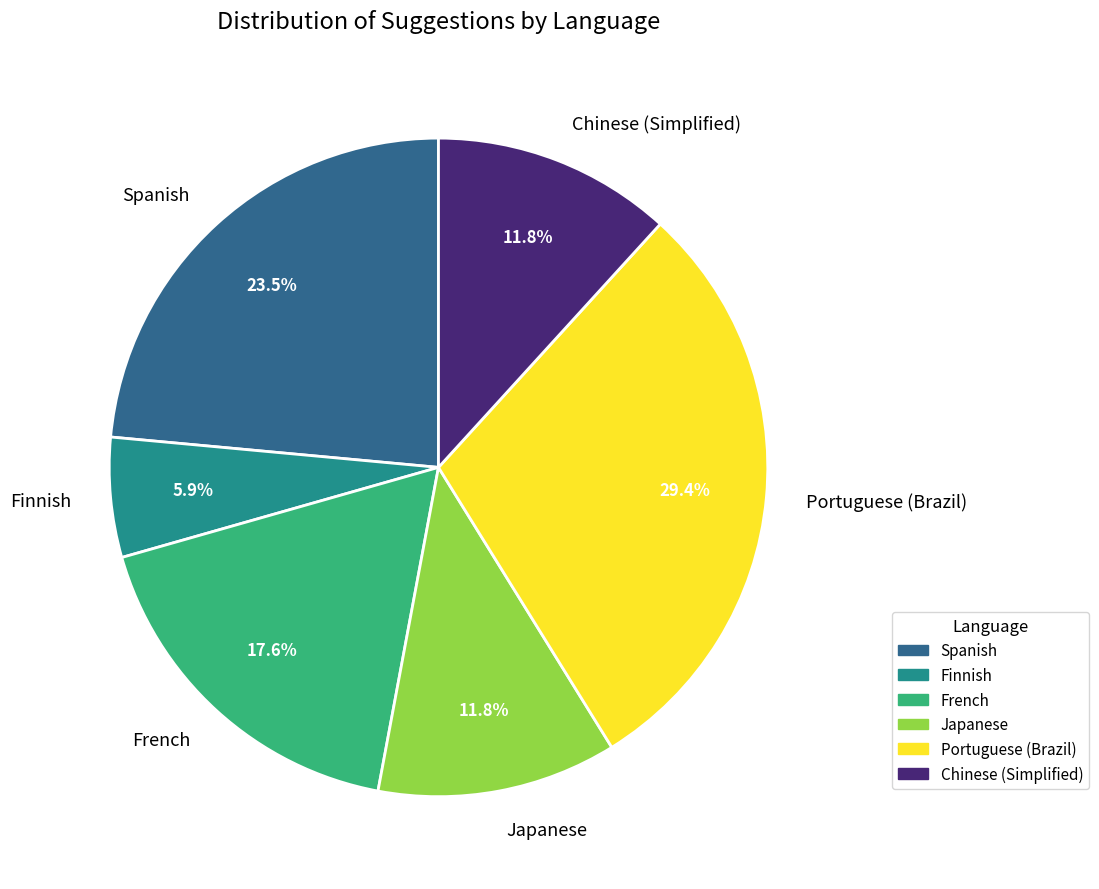

To the nearest percent, what portion does Portuguese (Brazil) represent?

29%